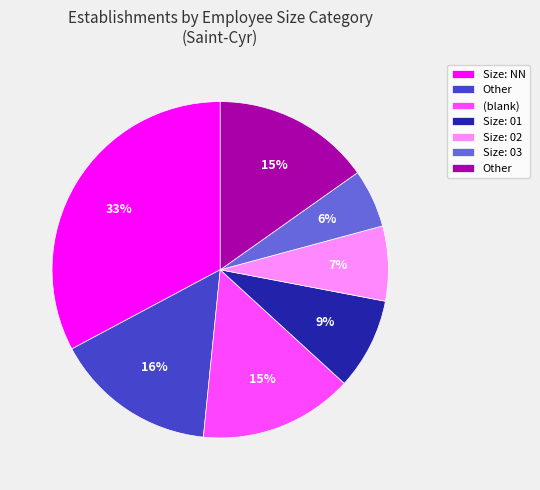

How many slices are in this pie chart?

7